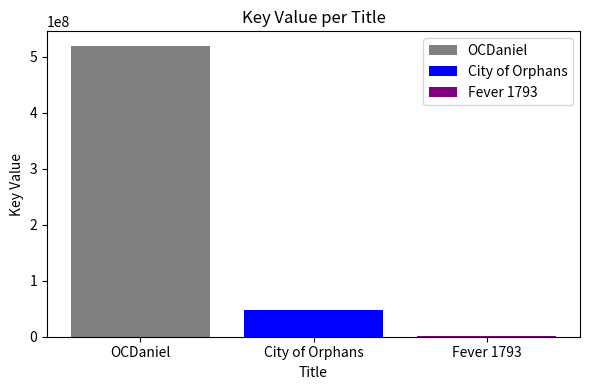

What is the greatest value displayed?

519305332